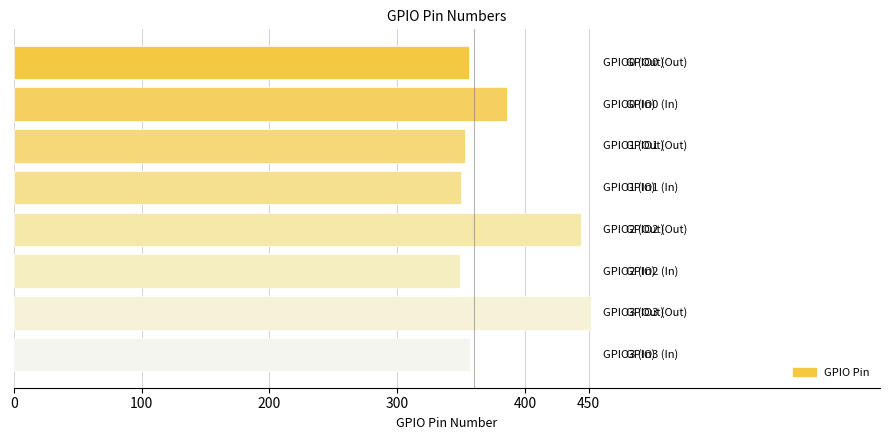

What is the average value?

381